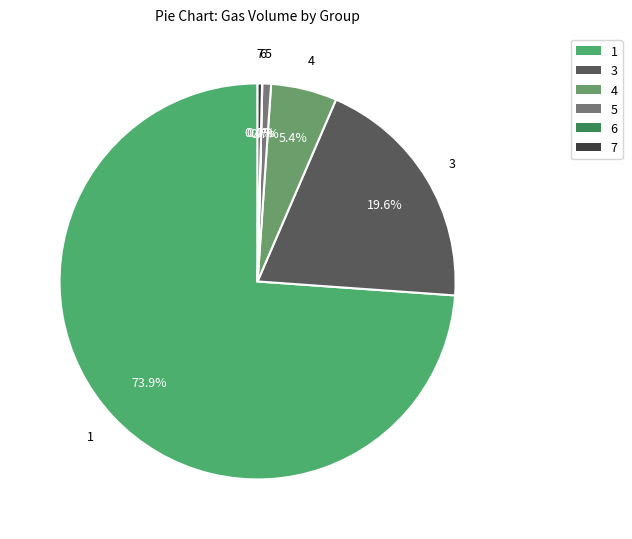

What is the largest slice in the pie chart?

1